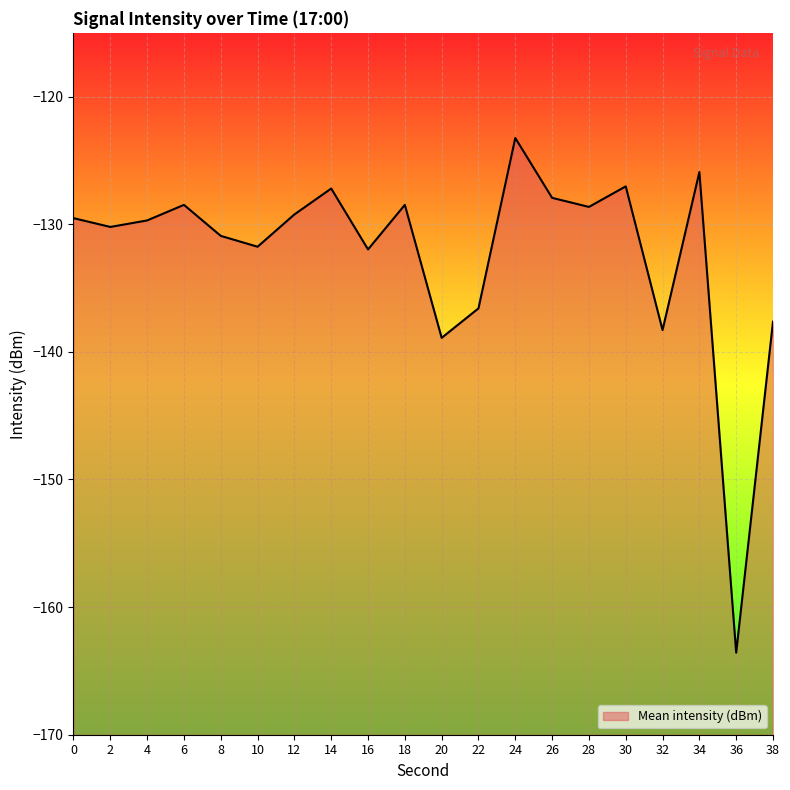

Reading right to left, extract all data points from this chart.

38=-137.6	36=-163.6	34=-125.9	32=-138.3	30=-127.0	28=-128.6	26=-127.9	24=-123.2	22=-136.6	20=-138.9	18=-128.5	16=-132.0	14=-127.2	12=-129.2	10=-131.8	8=-130.9	6=-128.5	4=-129.7	2=-130.2	0=-129.5